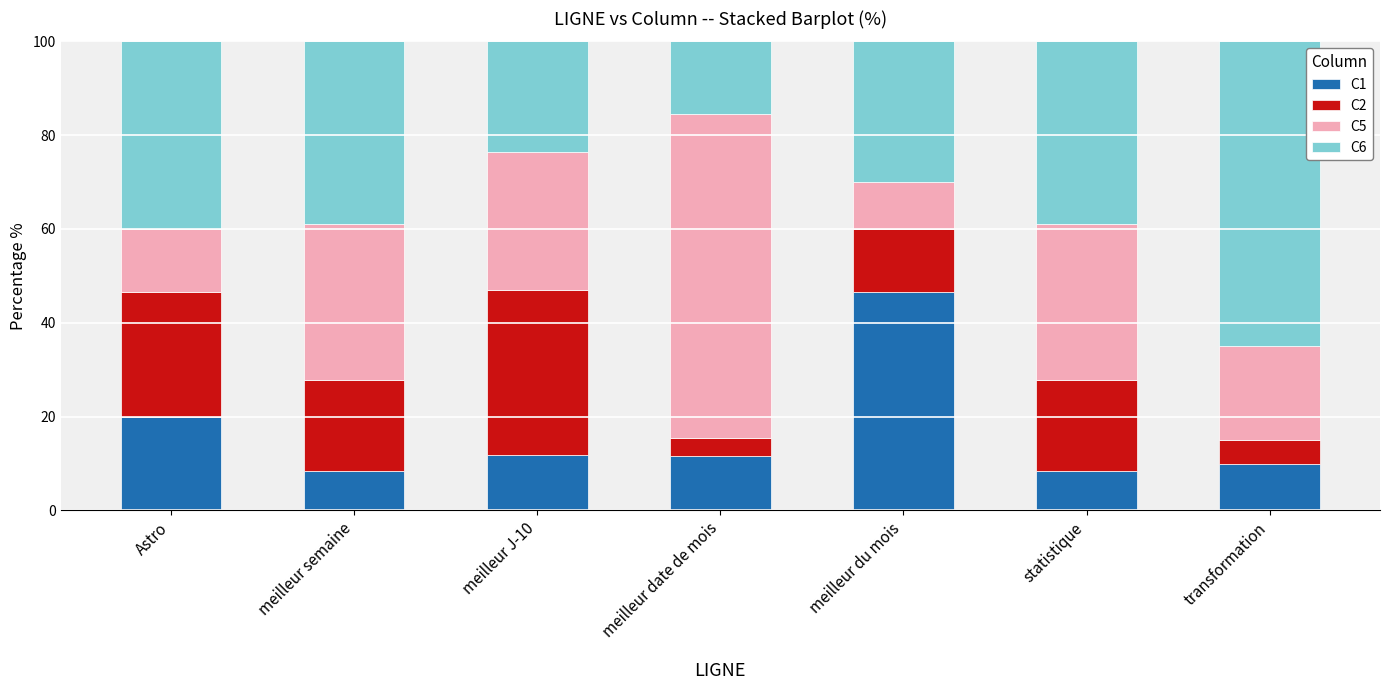

What is the total value across all series at meilleur semaine?

100.0